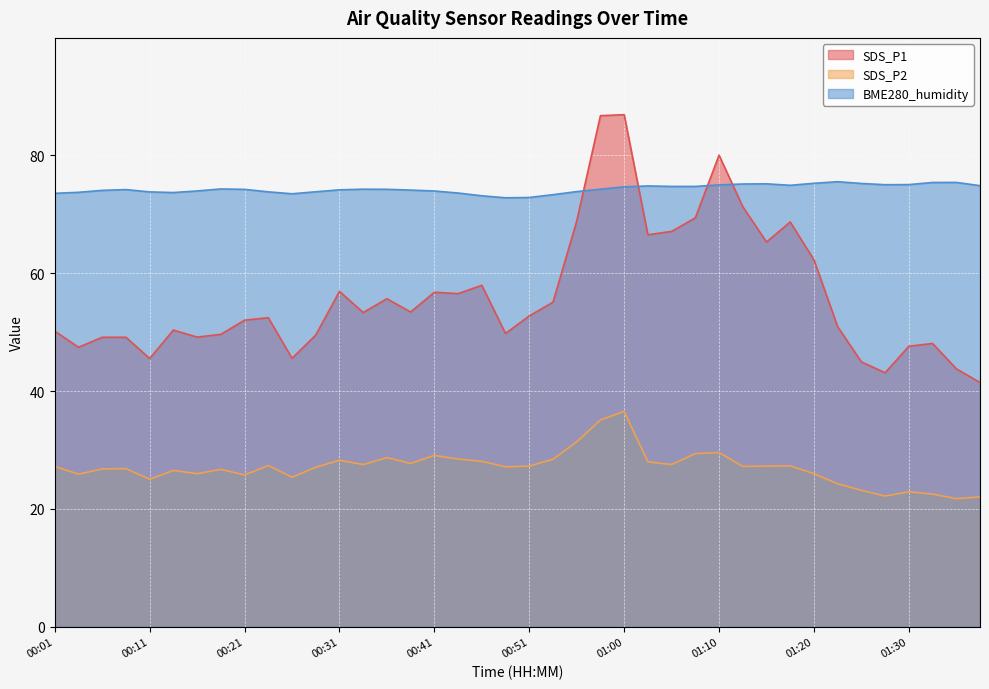

Which series changed the most between 01:20 and 01:28?

SDS_P1